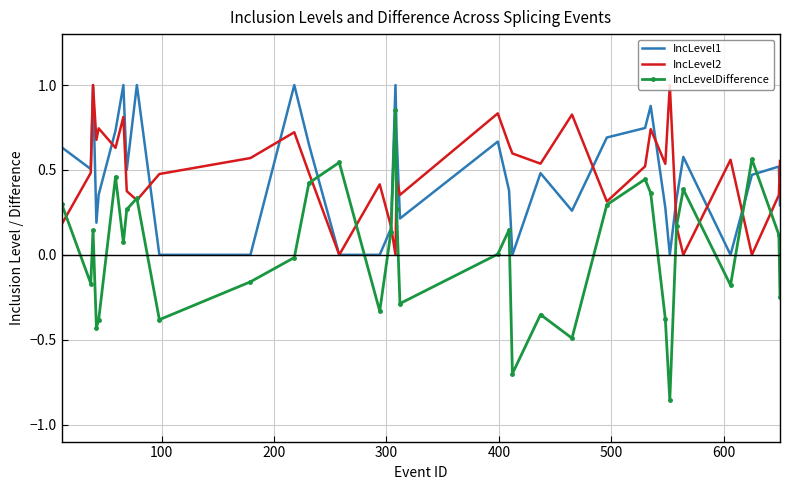

What is the greatest value displayed?

1.0